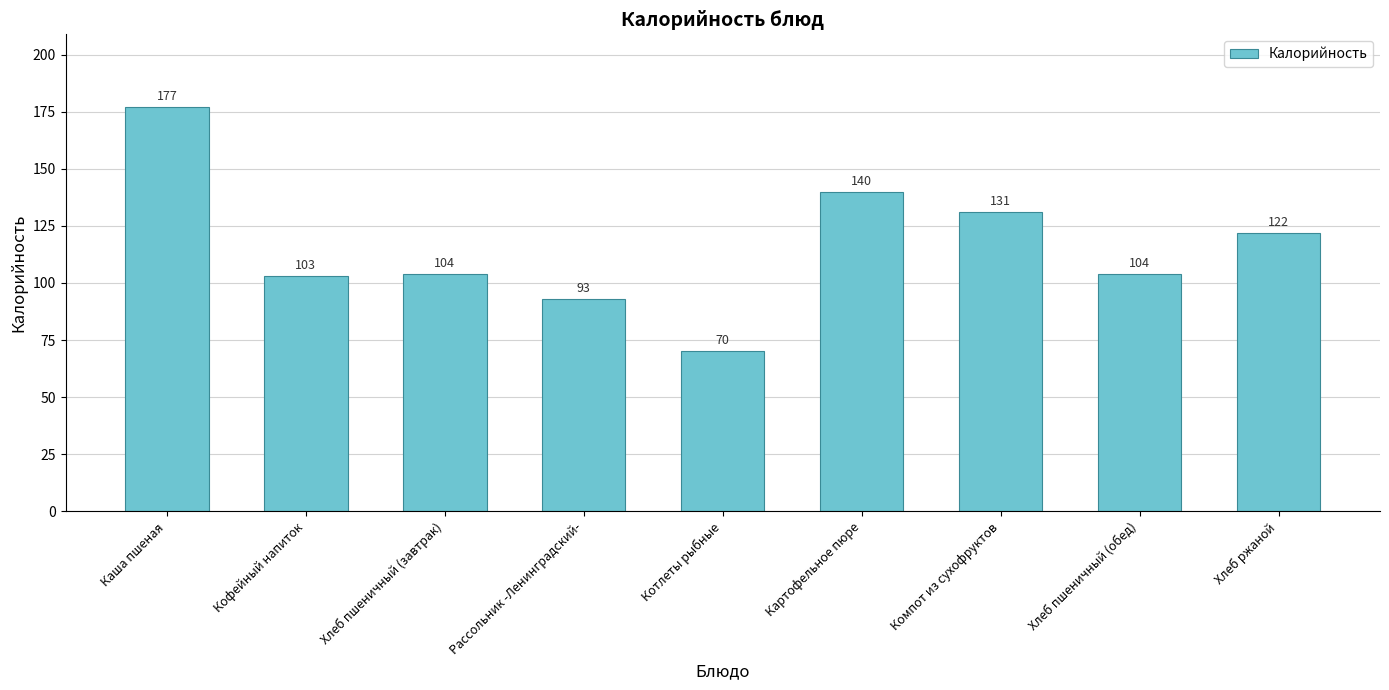

What is the sum of all values?

1044